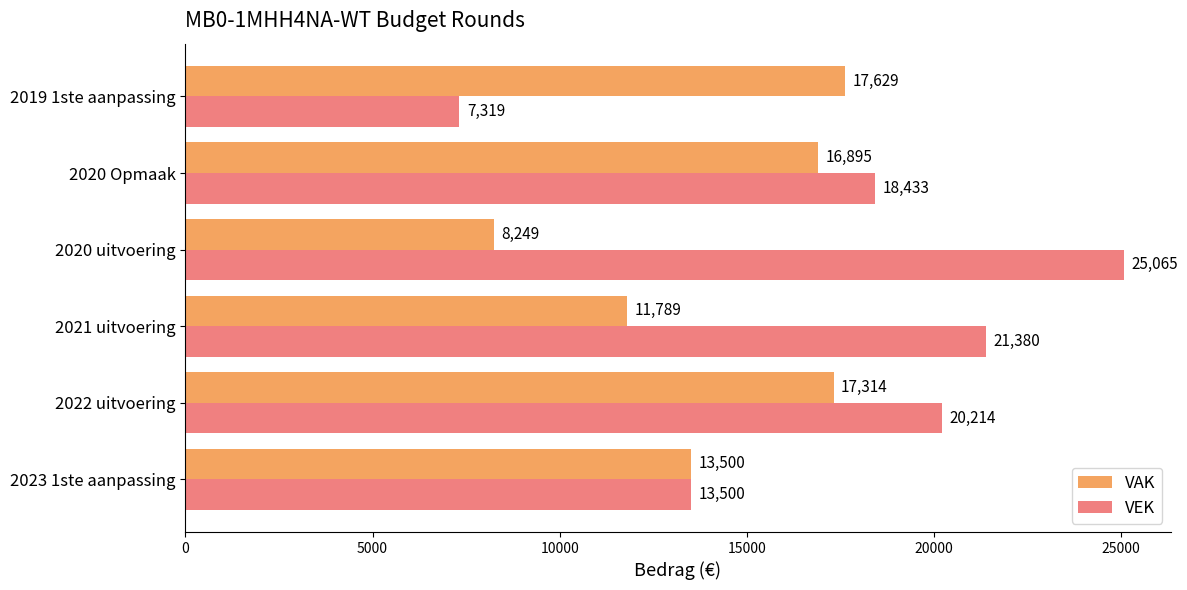

What is the difference between the second highest and minimum values in the VEK series?

14061